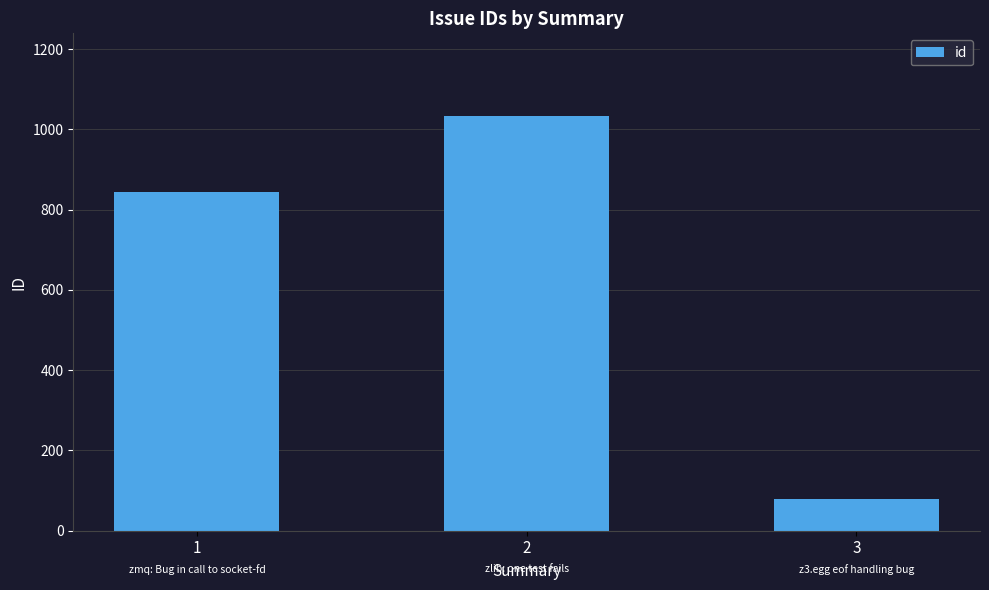

What is the sum of all values?

1957